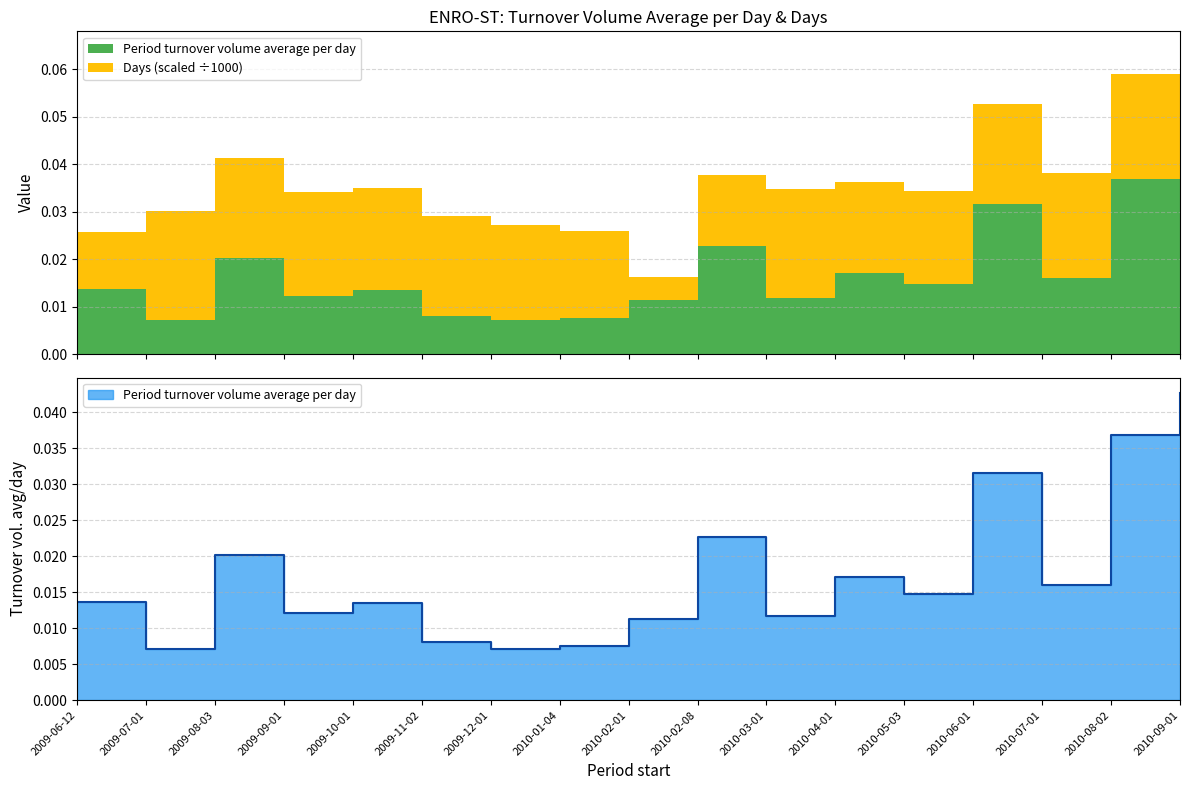

How many interior local peaks (higher than both neighbors) does the data have?

5